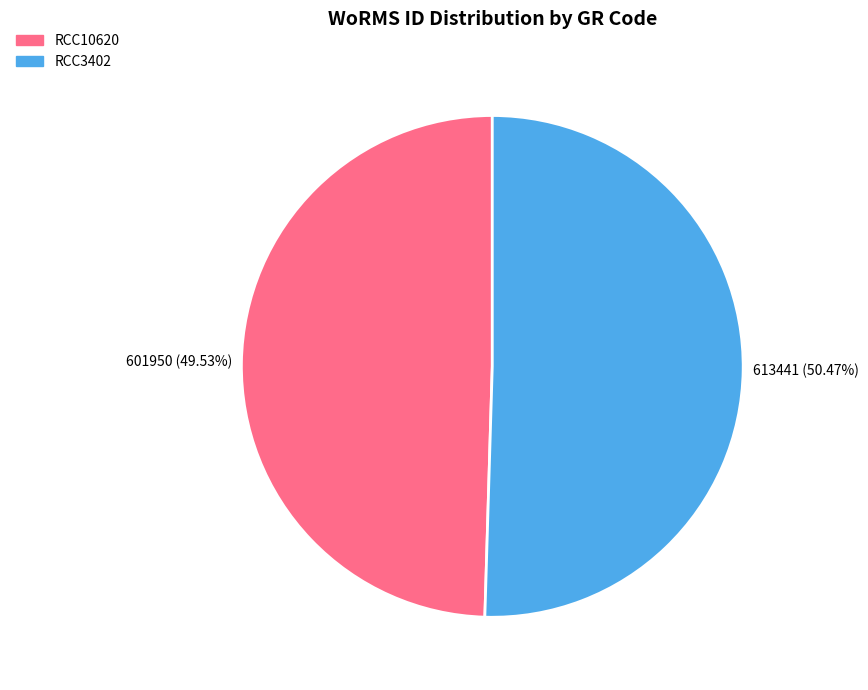

Approximately how many times larger is the value at RCC10620 compared to RCC3402?

1.0